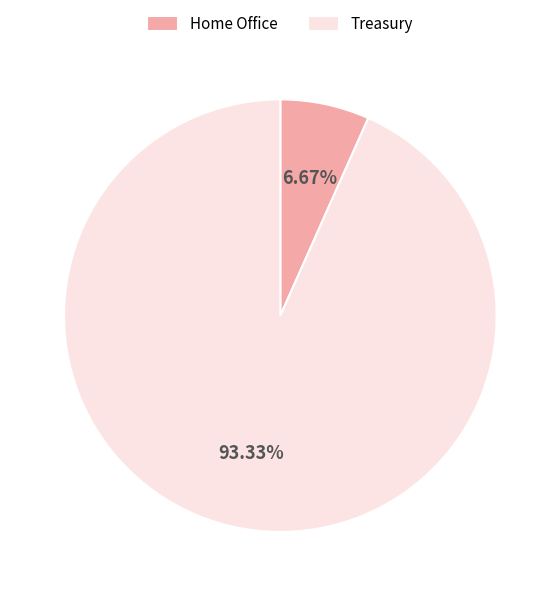

What percentage is NOT represented by Treasury?

6.7%